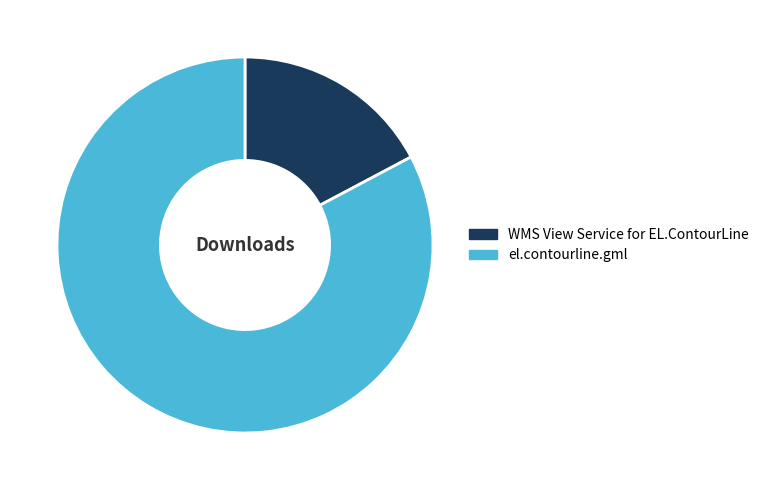

Is there any slice that represents more than half of the pie?

Yes